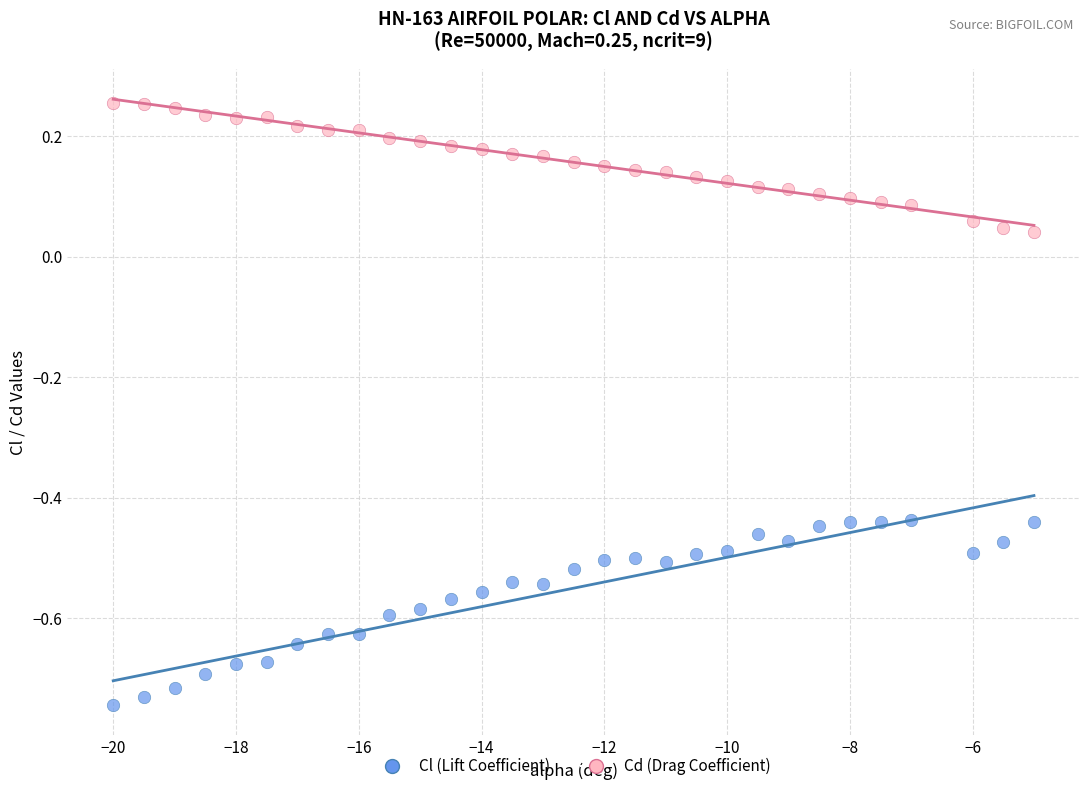

Which series has the largest Y range (max minus min)?

Cl (Lift Coefficient)